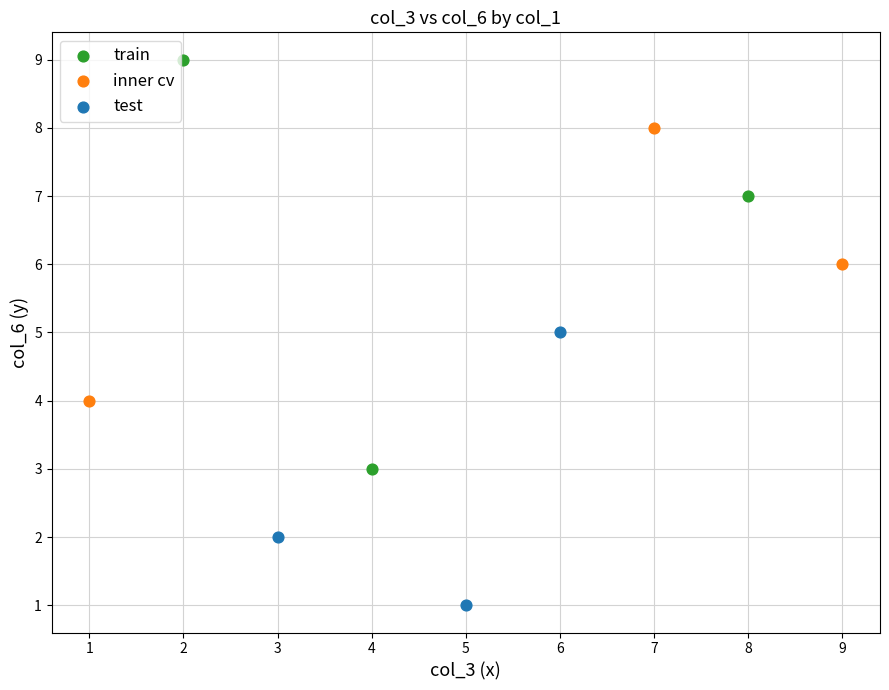

Which series has the widest spread of Y values?

train